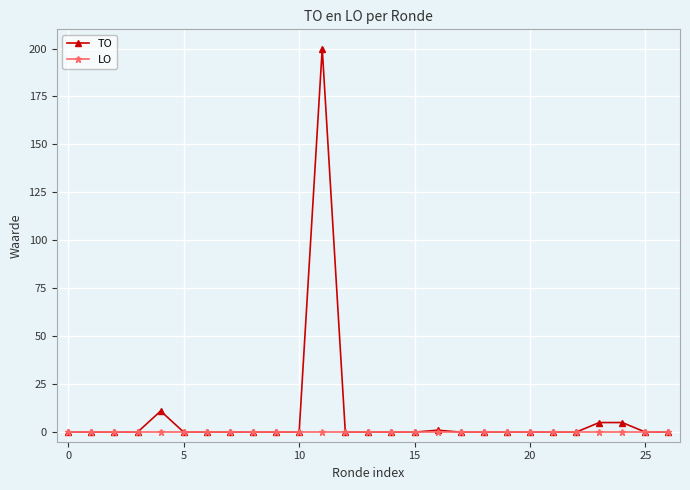

What is the maximum value shown in the chart?

200